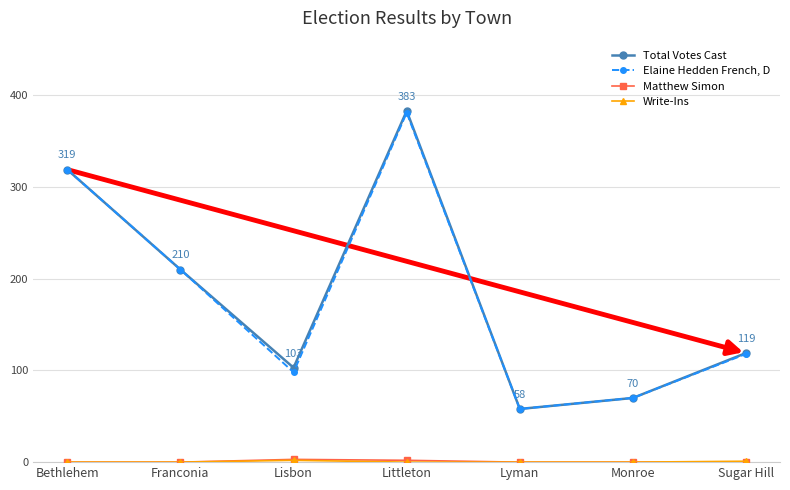

In Elaine Hedden French, D, how many points are lower than both neighbors (excluding endpoints)?

2